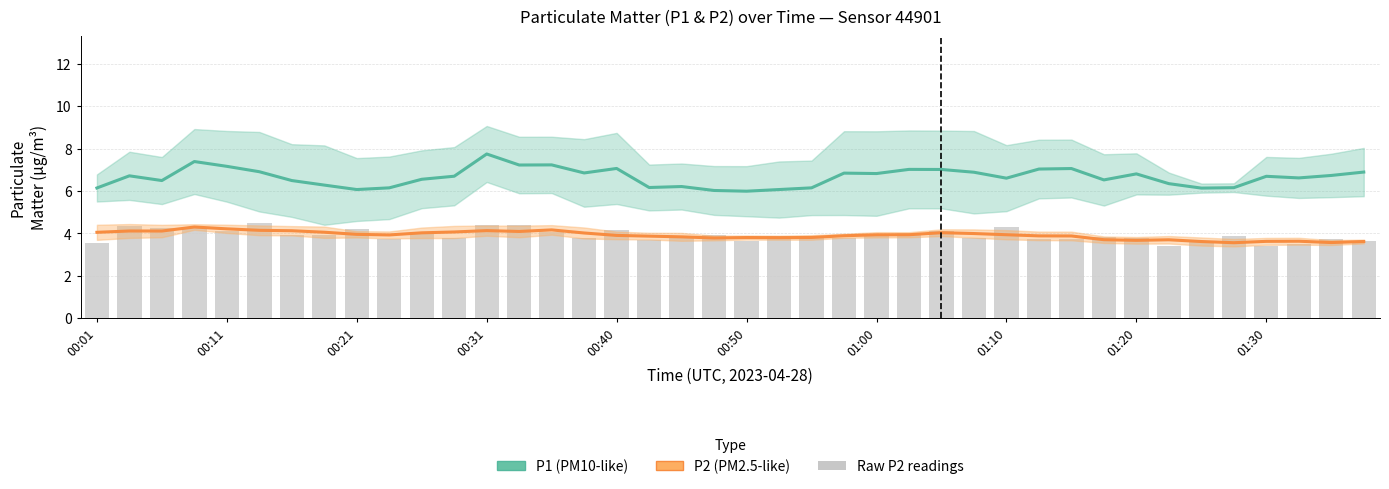

Which series changed the most between 20 and 25?

P1 (PM10-like)